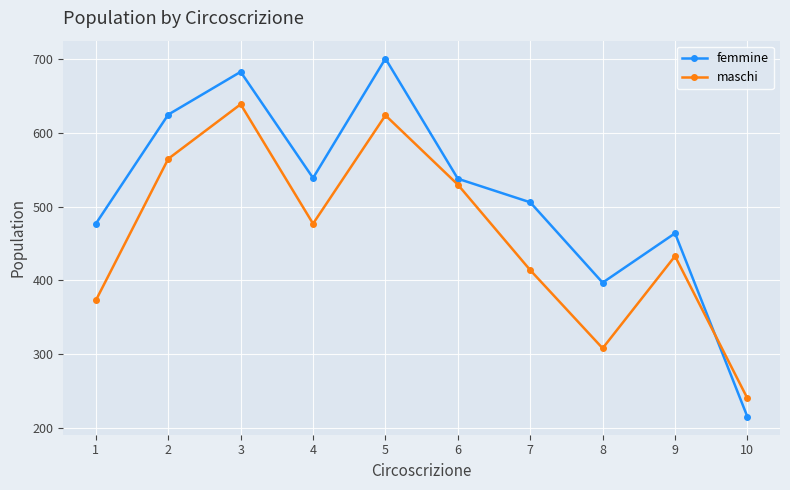

How many categories are shown in the chart?

10